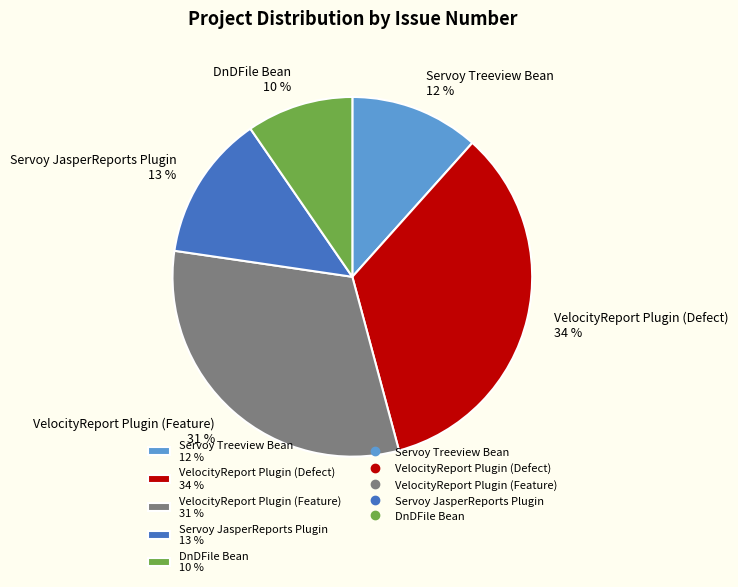

How many slices are in this pie chart?

5